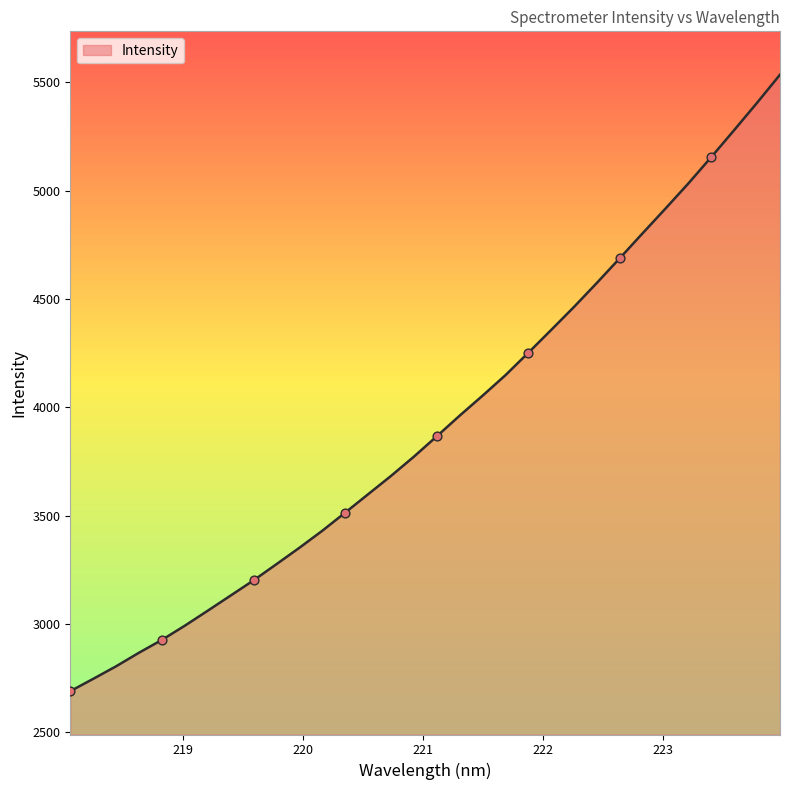

What is the greatest value displayed?

5535.1